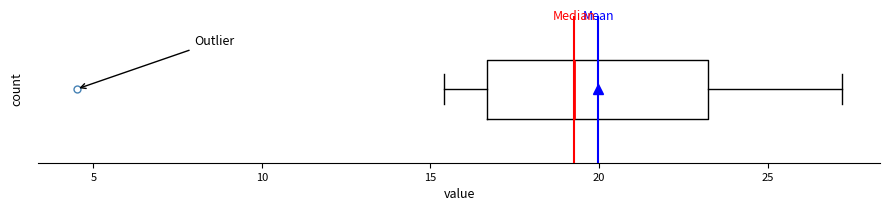

Read this box plot against the x-axis: the position of the median line, the range covered by the box, and the ends of both whiskers. The values are not printed on the chart, so give them approximately, as read against the axis.

median 19.5, box 16.5 to 23.0, whiskers 15.5 to 27.0